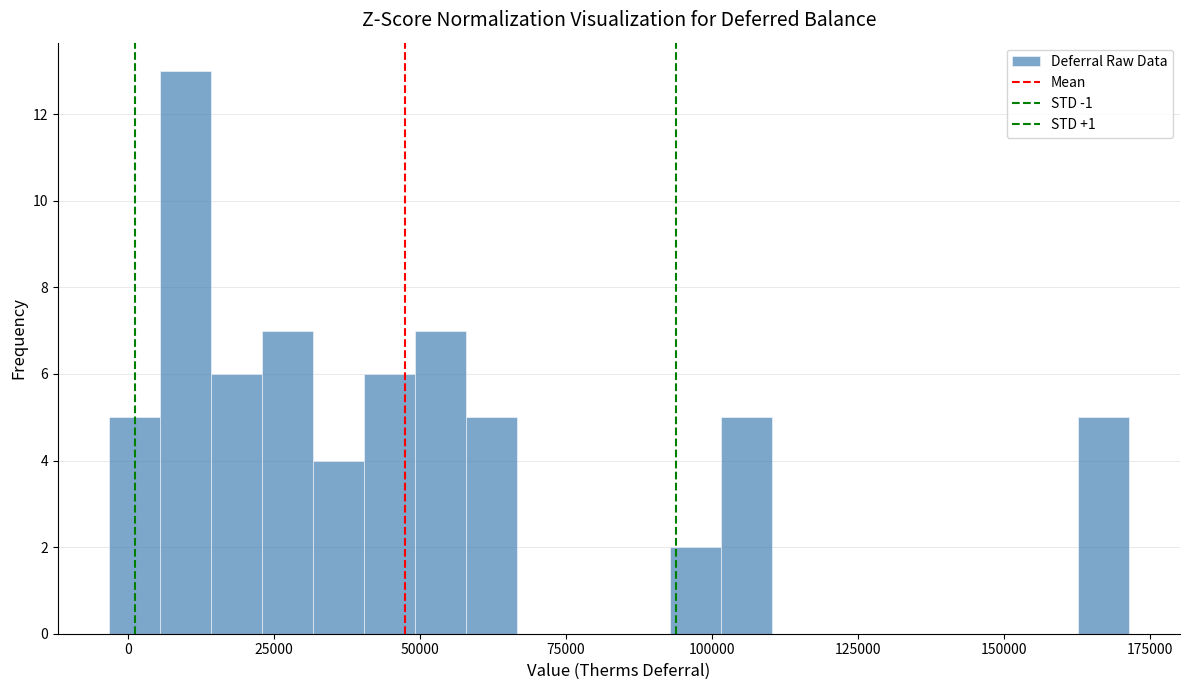

Read against the x-axis, roughly where is the centre of the tallest bar?

10000